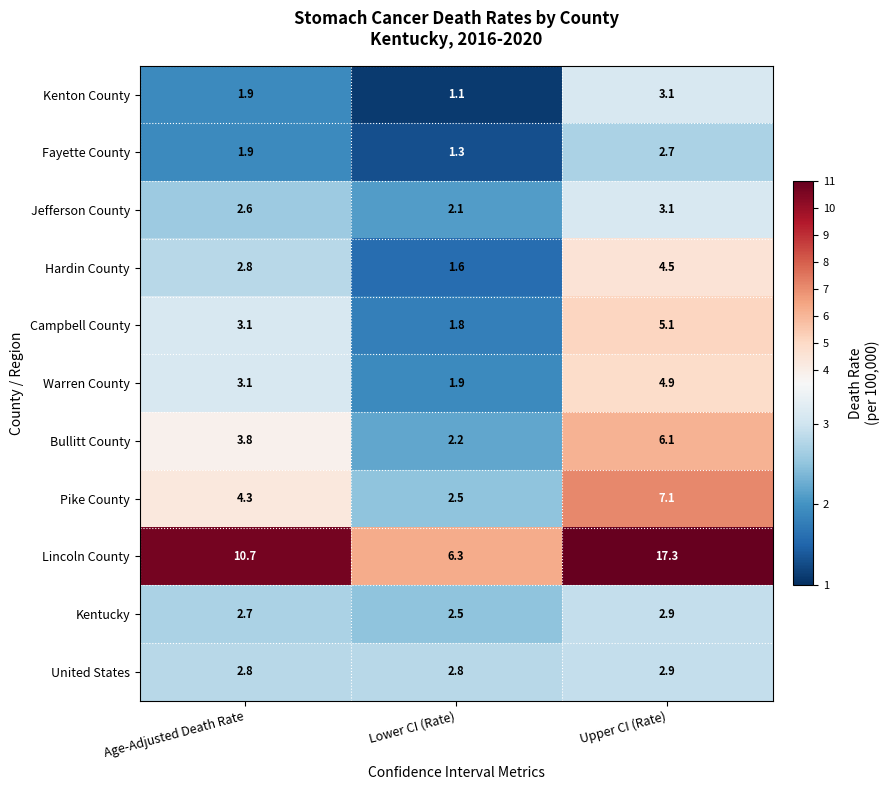

Rank the categories by Kenton County value from highest to lowest.

Upper CI (Rate), Age-Adjusted Death Rate, Lower CI (Rate)